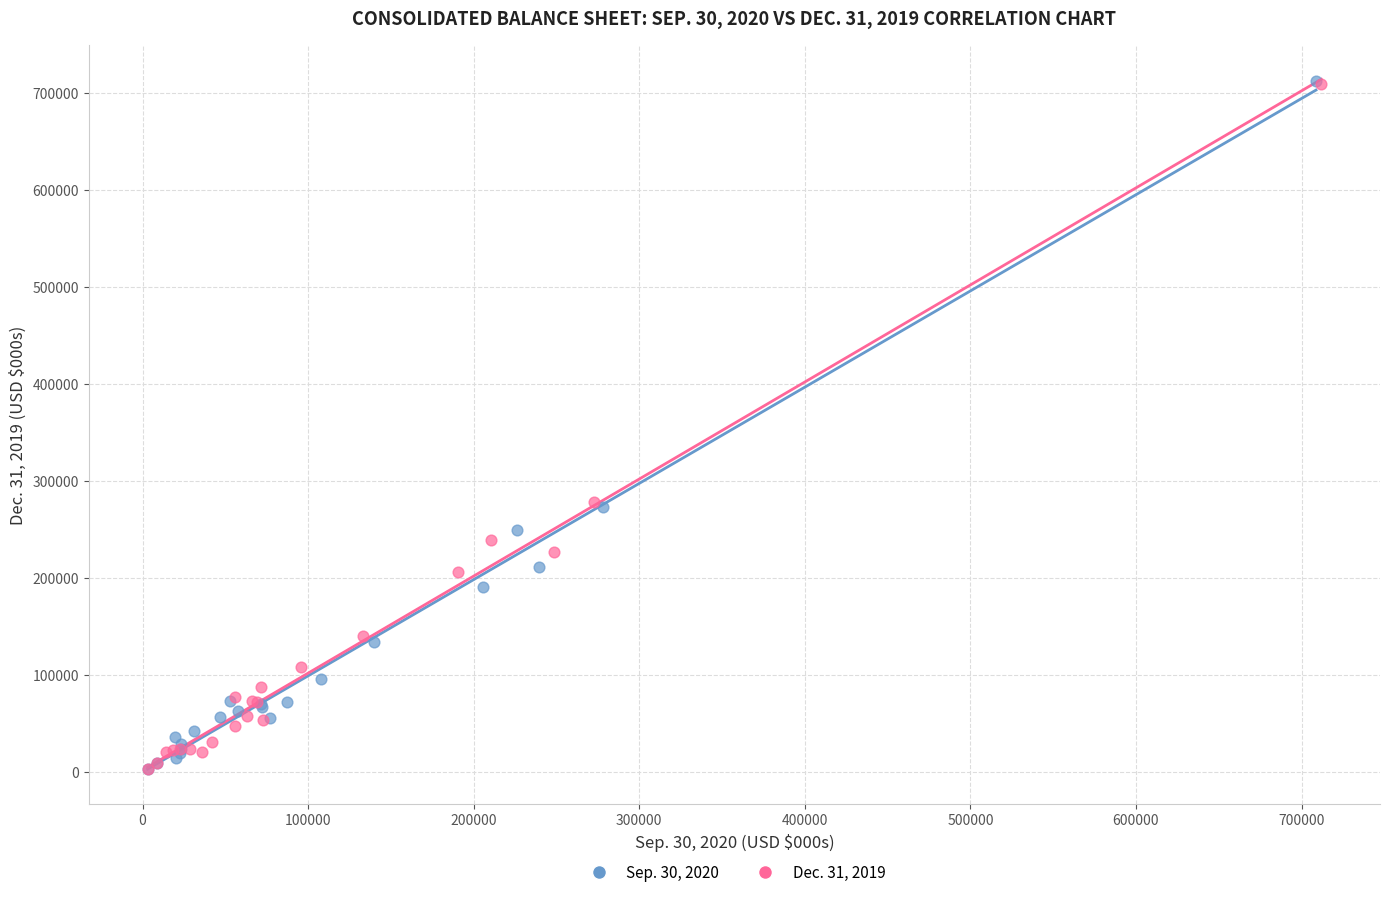

Which series has the widest spread of Y values?

Sep. 30, 2020